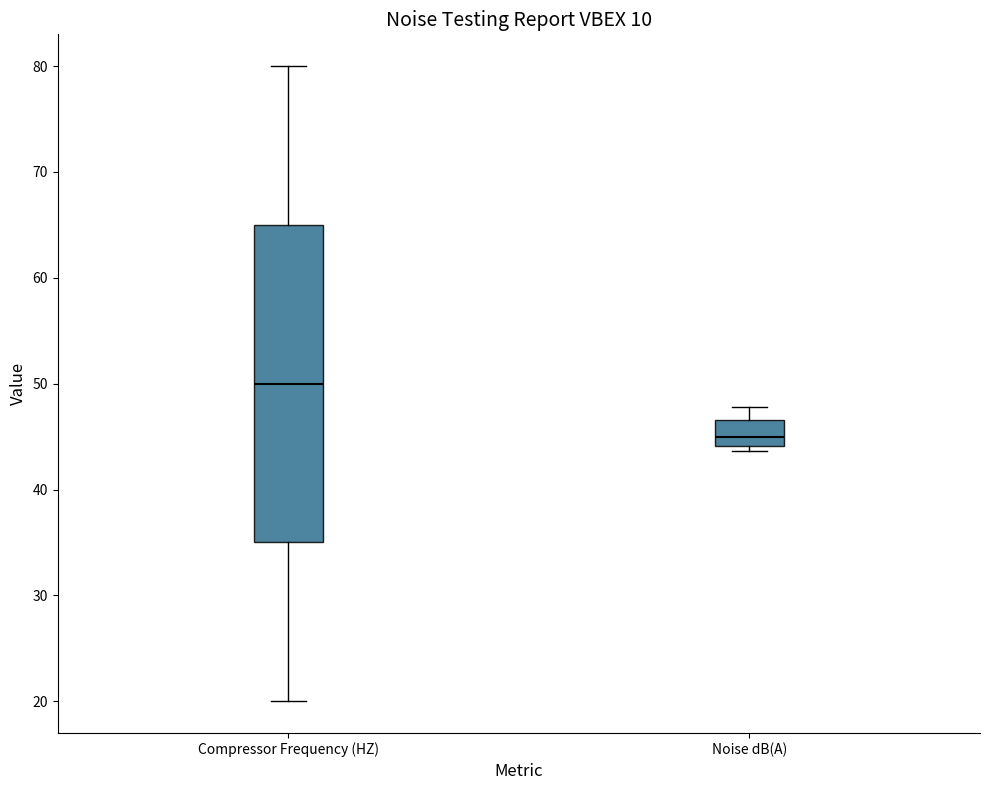

Reading left to right, read every box against the y-axis: the position of its median line, the range the box covers, and the ends of its whiskers. The values are not printed on the chart, so give them approximately, as read against the axis.

Compressor Frequency (HZ): median 50, box 35 to 65, whiskers 20 to 80
Noise dB(A): median 45, box 44 to 47, whiskers 44 (just below the box's lower edge) to 48